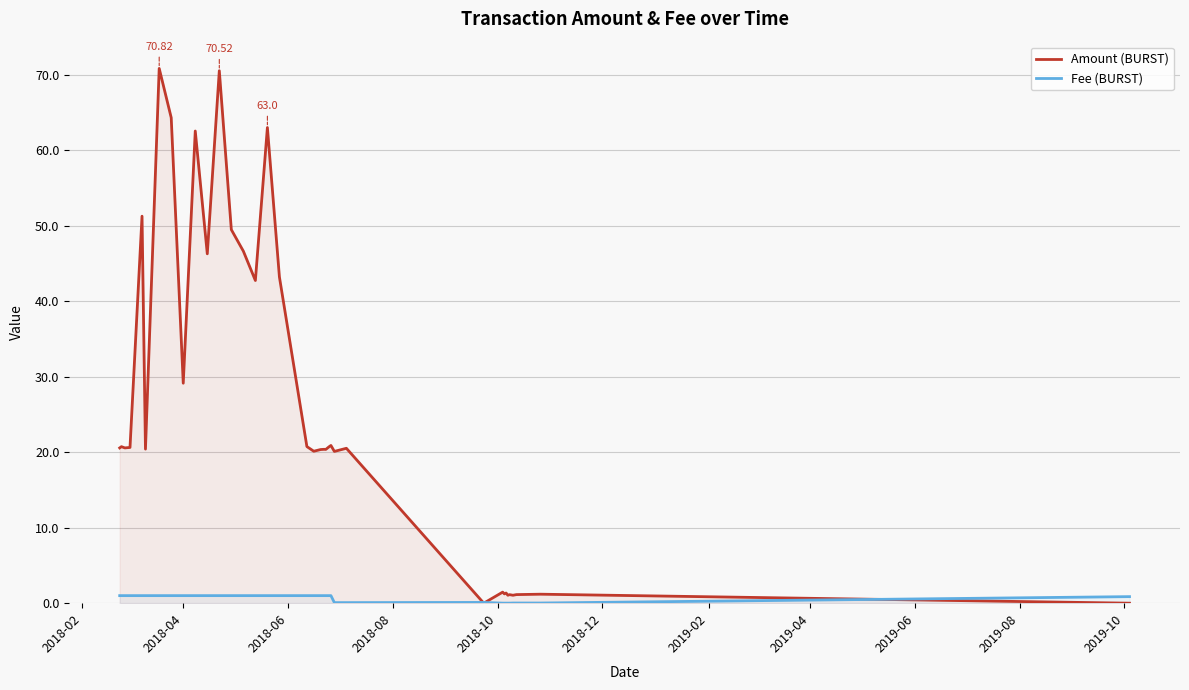

How many data points in Fee (BURST) are less than 1?

12